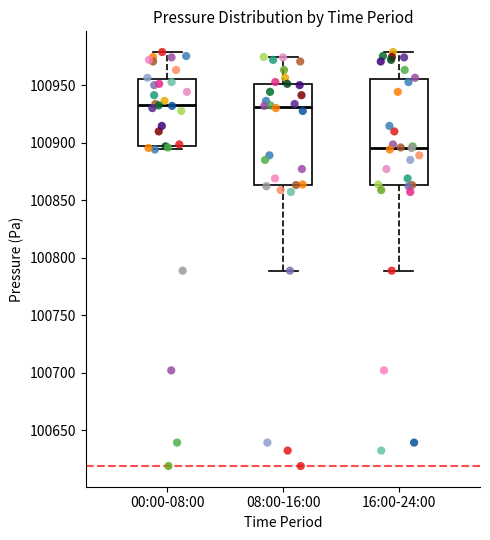

Reading left to right, read every box against the y-axis: the position of its median line, the range the box covers, and the ends of its whiskers. The values are not printed on the chart, so give them approximately, as read against the axis.

00:00-08:00: median 100935, box 100895 to 100955, whiskers 100895 (just below the box's lower edge) to 100980
08:00-16:00: median 100930, box 100865 to 100950, whiskers 100790 to 100975
16:00-24:00: median 100895, box 100865 to 100955, whiskers 100790 to 100980